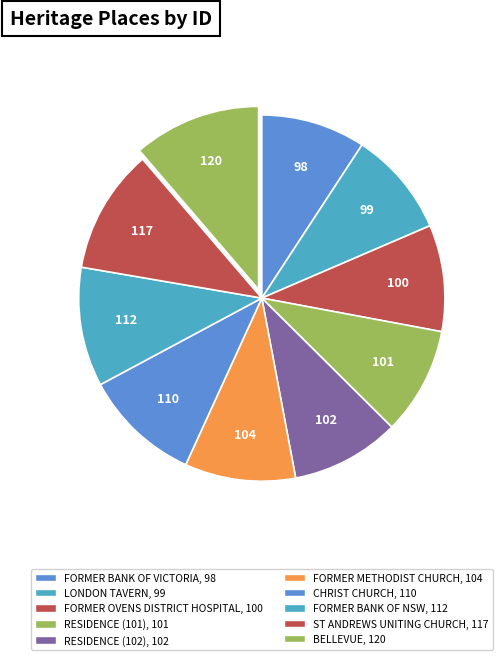

How many slices are in this pie chart?

10